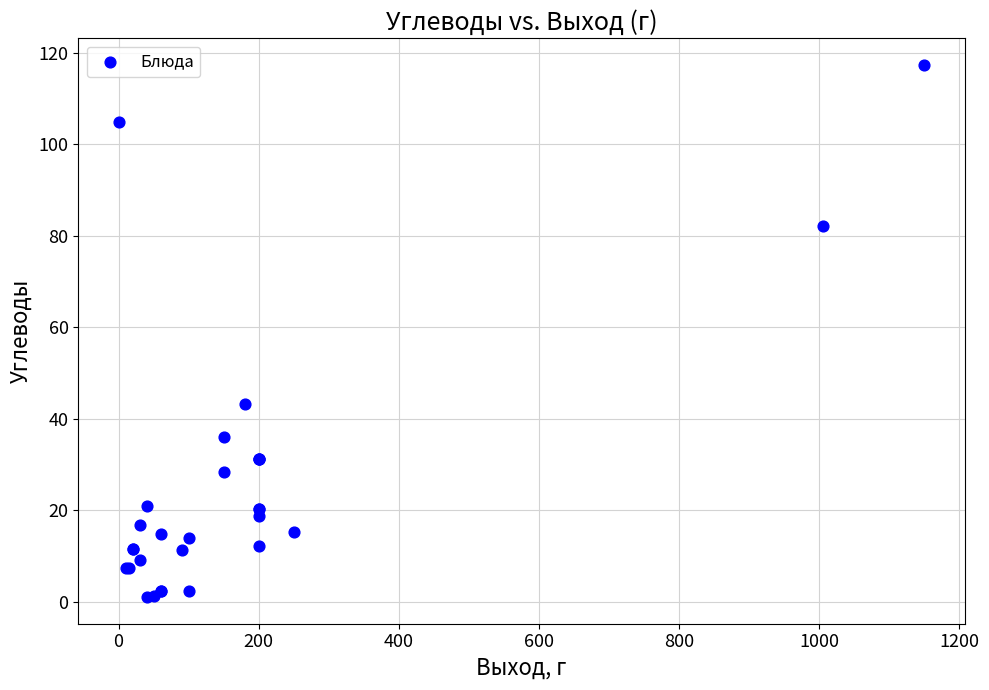

What Y value in the scatter plot is closest to 59?

43.4